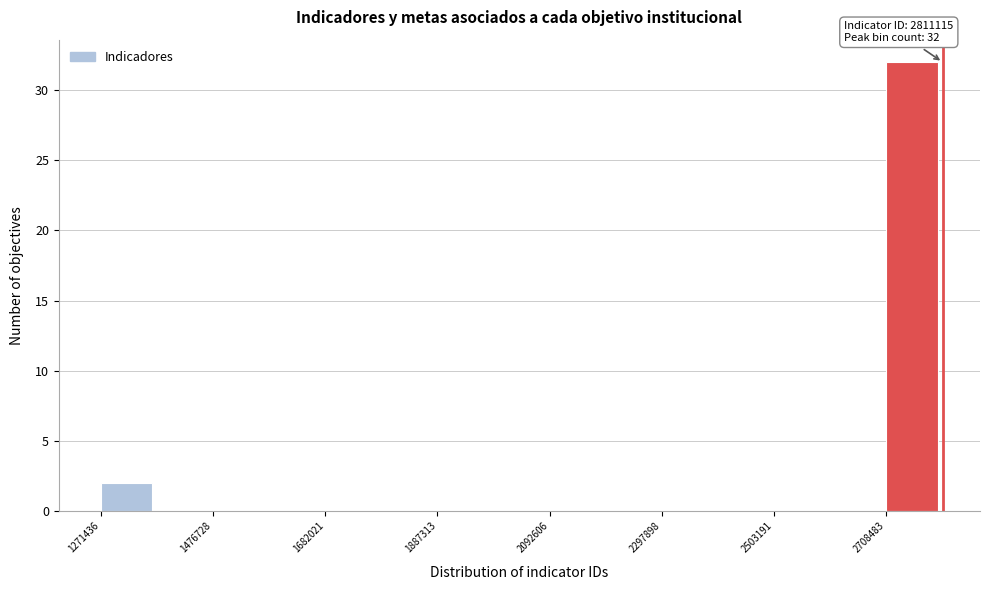

Read against the x-axis, roughly where is the centre of the tallest bar?

2750000